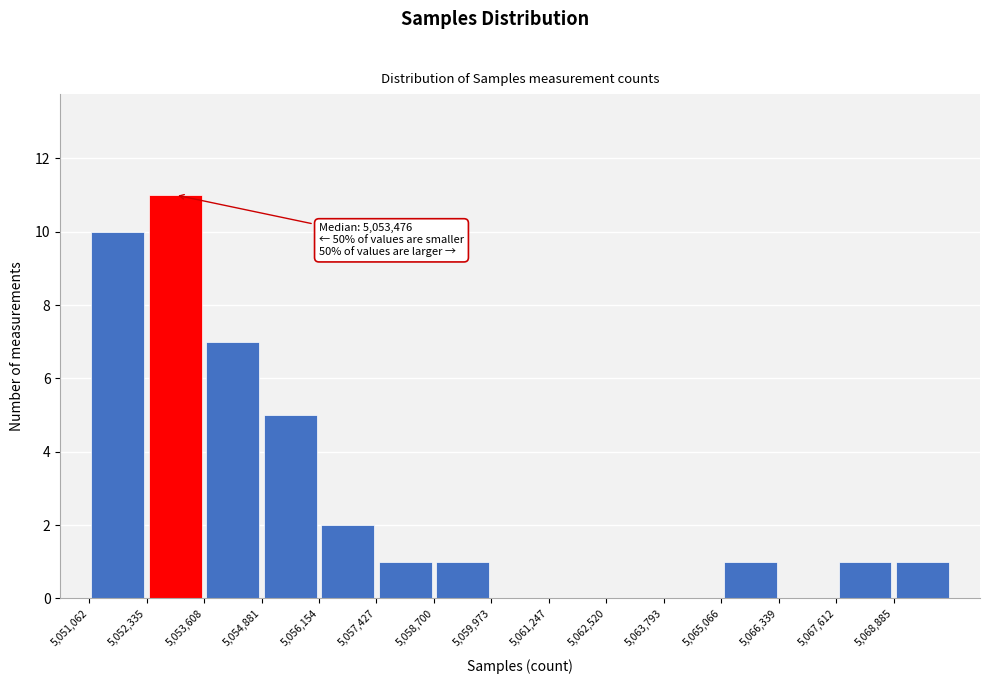

Which range on the x-axis has the tallest bar?

5052400 to 5053600